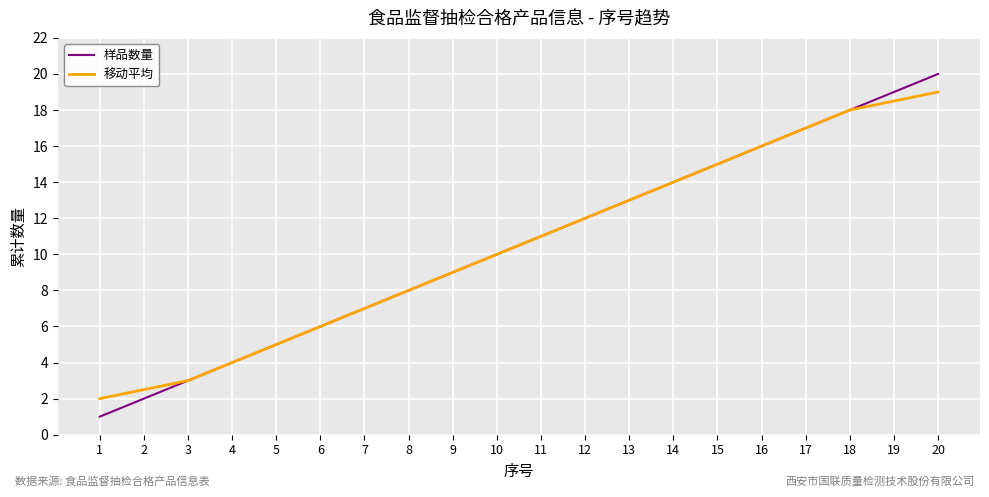

What are all the series names shown in the legend?

样品数量, 移动平均